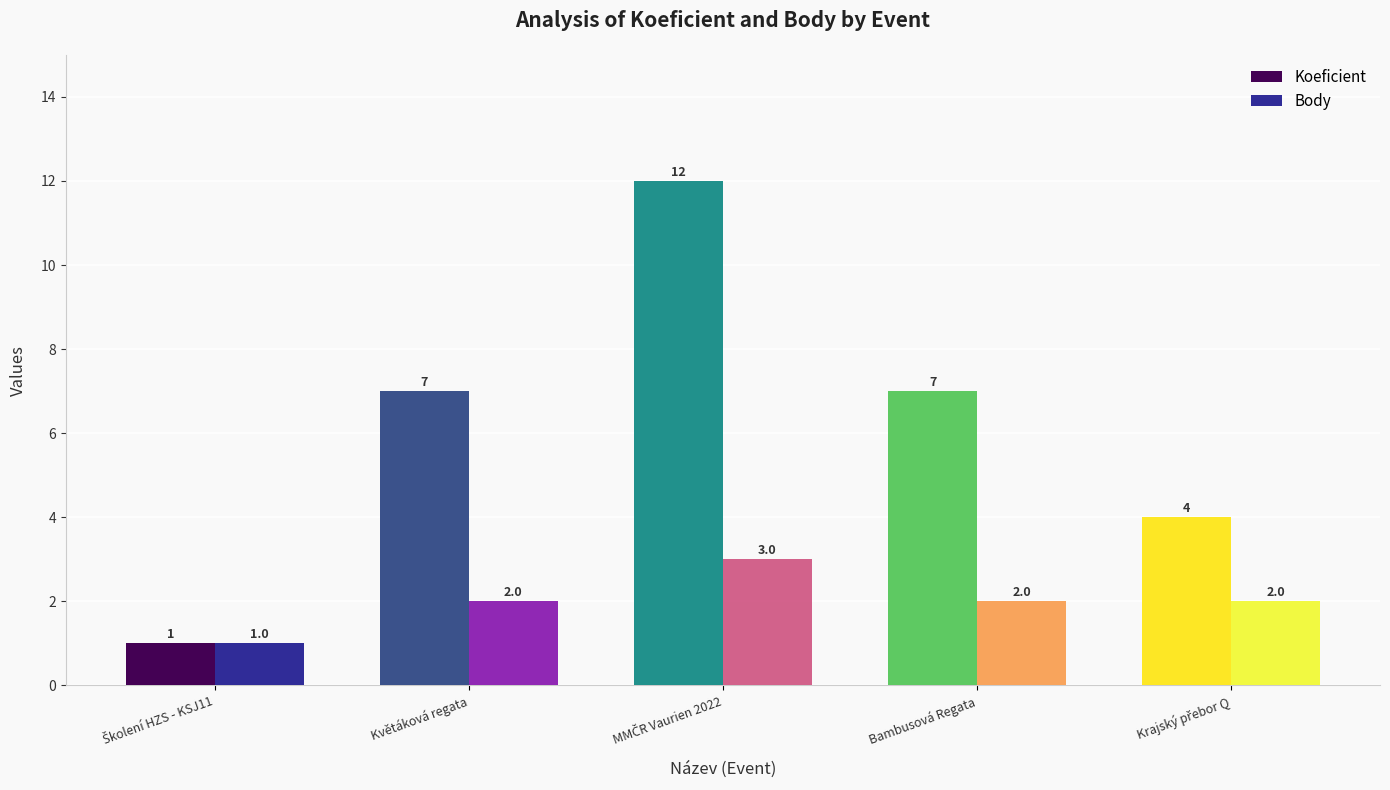

Which series has the widest spread of values?

Koeficient